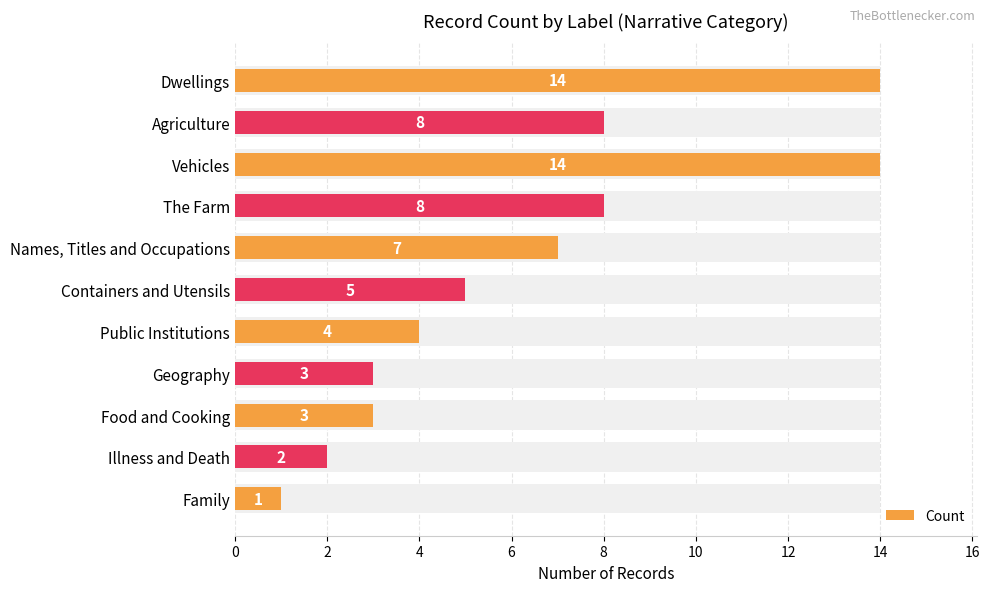

Which has a higher value, Food and Cooking or Names, Titles and Occupations?

Names, Titles and Occupations